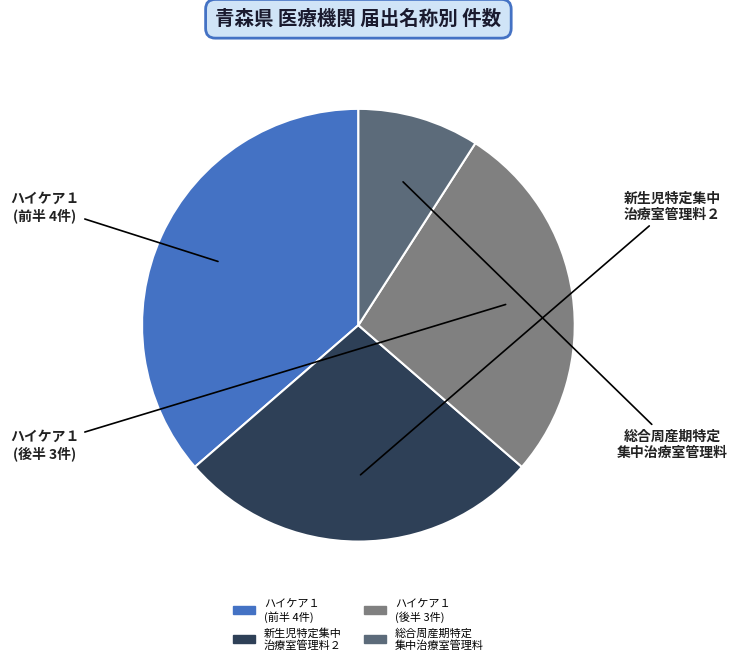

Is there a majority slice in this chart?

No